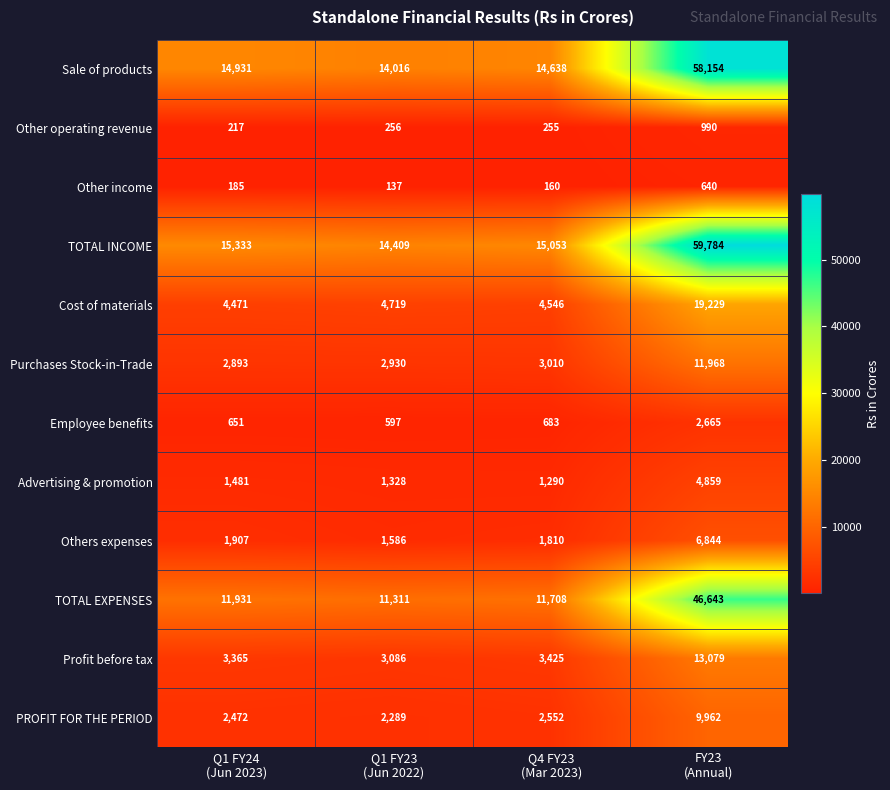

What is the difference between the second highest and minimum values in the TOTAL EXPENSES series?

620